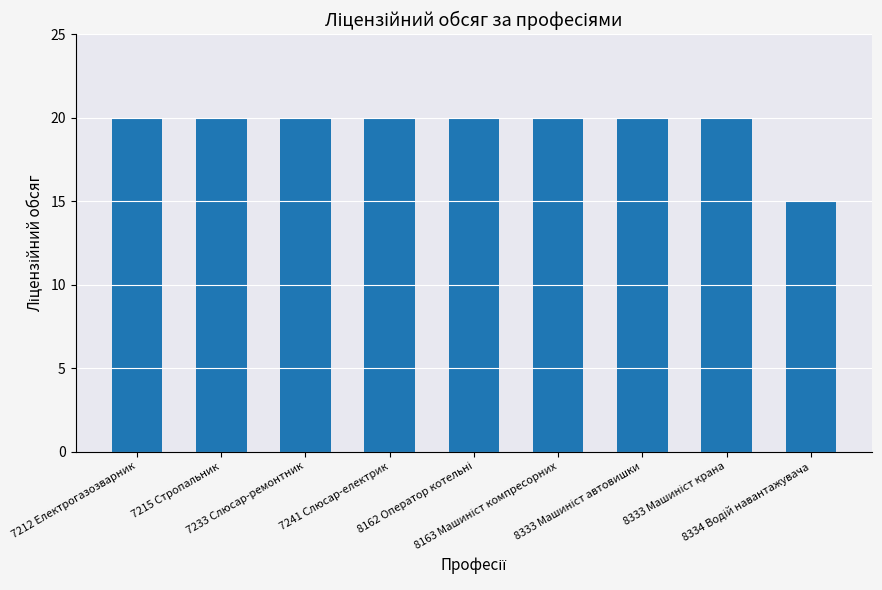

Does the chart contain any negative values?

No